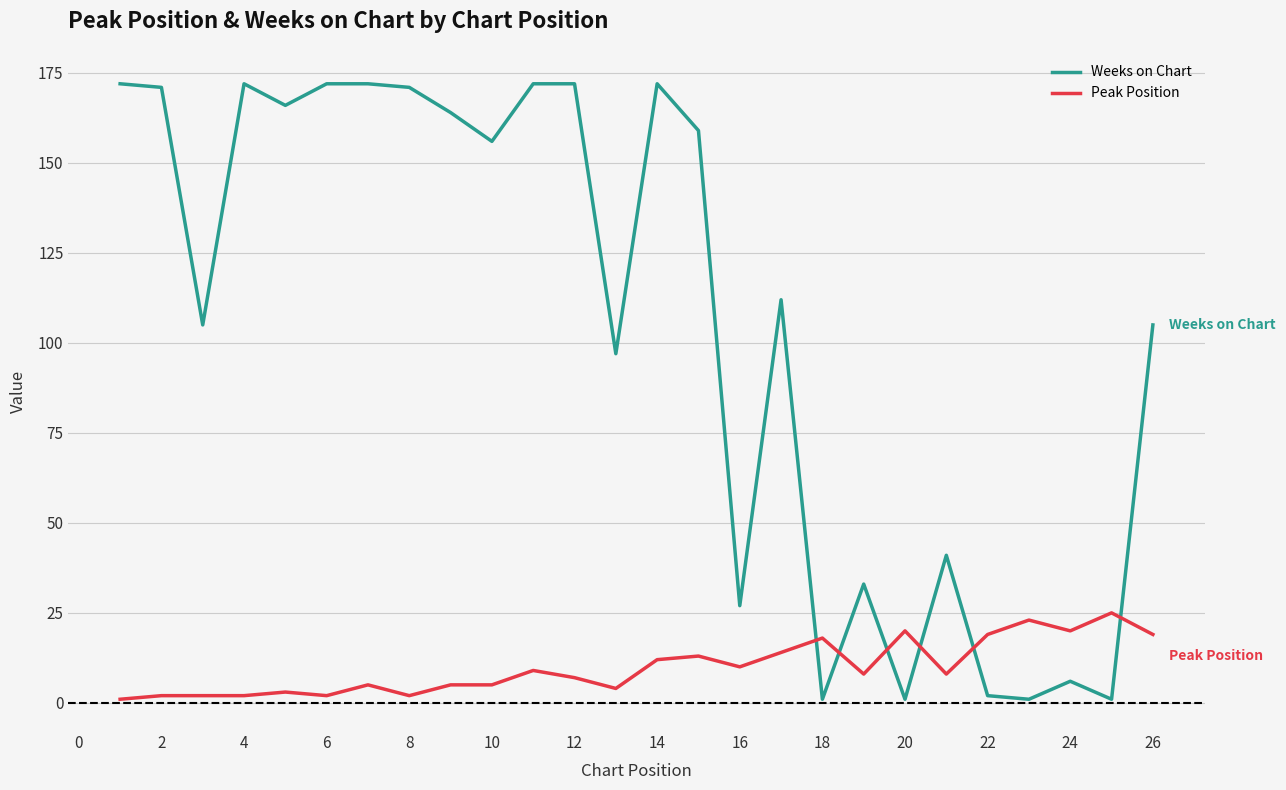

Rank the series by their average value, from lowest to highest.

Peak Position, Weeks on Chart